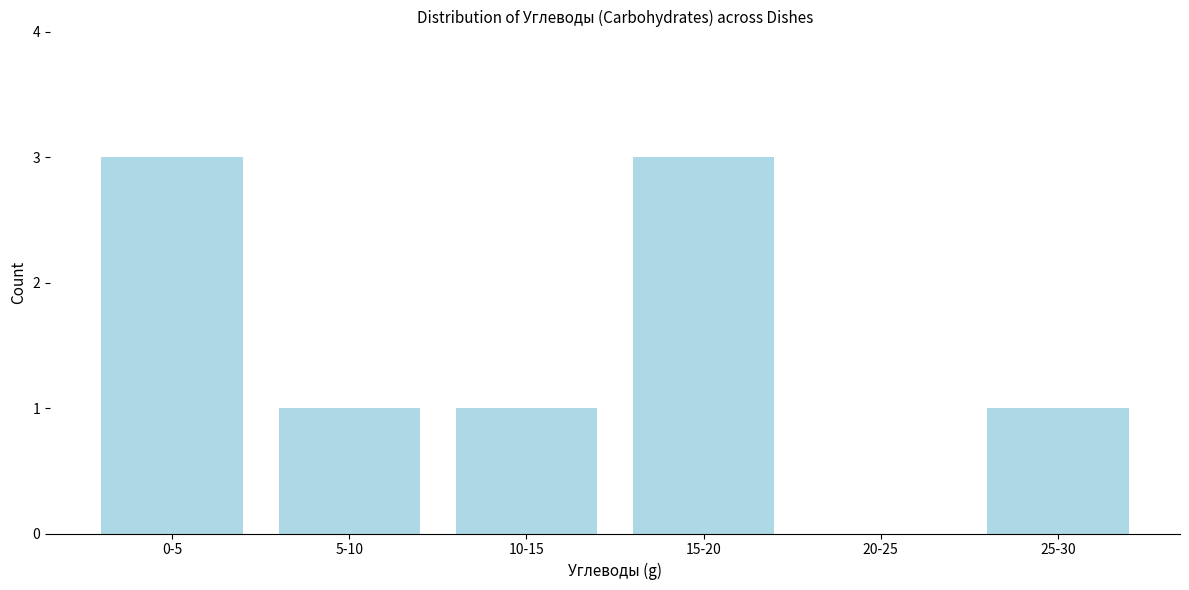

Reading left to right, list all the values displayed in this chart.

0-5=3	5-10=1	10-15=1	15-20=3	20-25=0	25-30=1